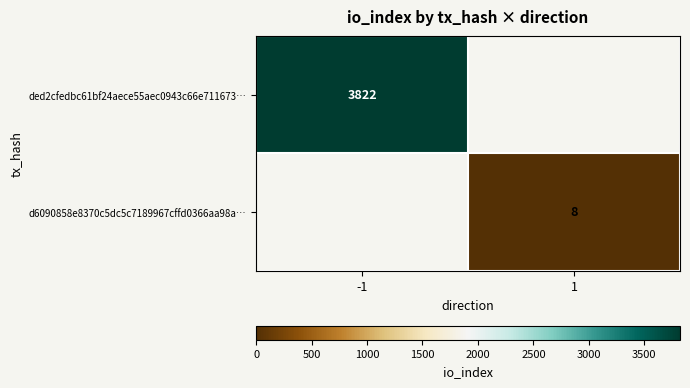

Is it true that d6090858e8370c5dc5c7189967cffd0366aa98a… equals 8 at 1?

True